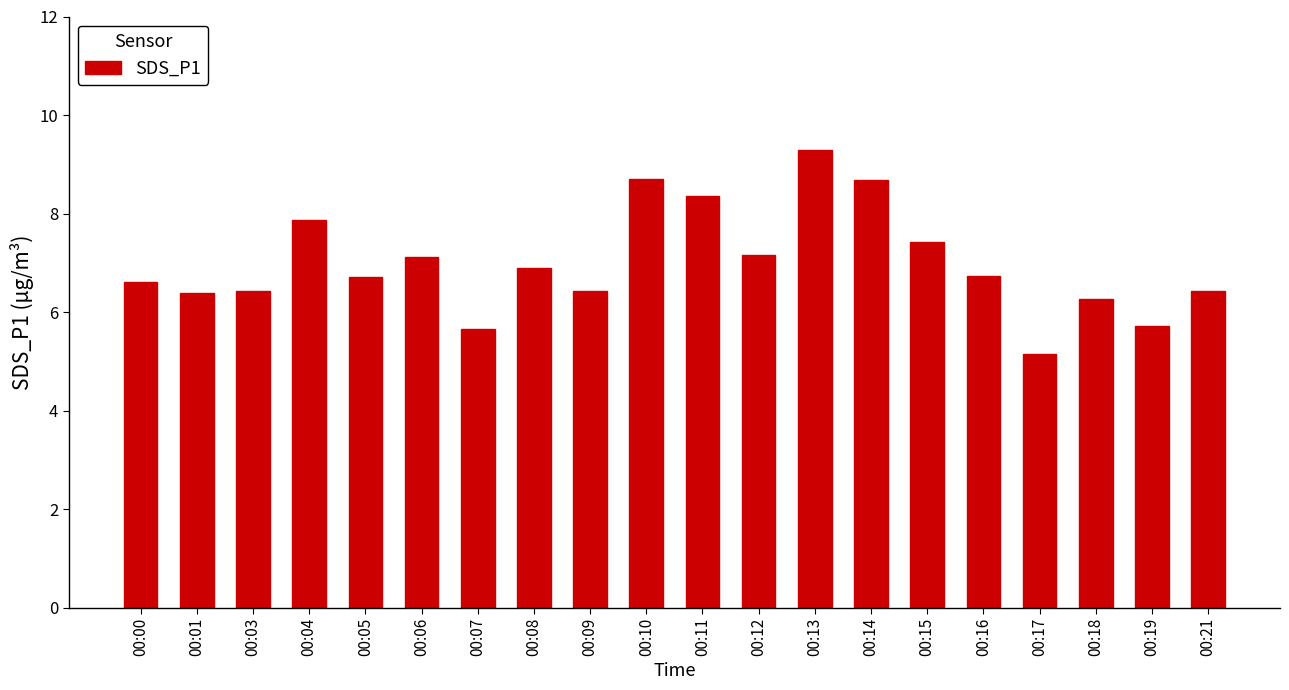

What is the difference between the maximum and minimum values?

4.1